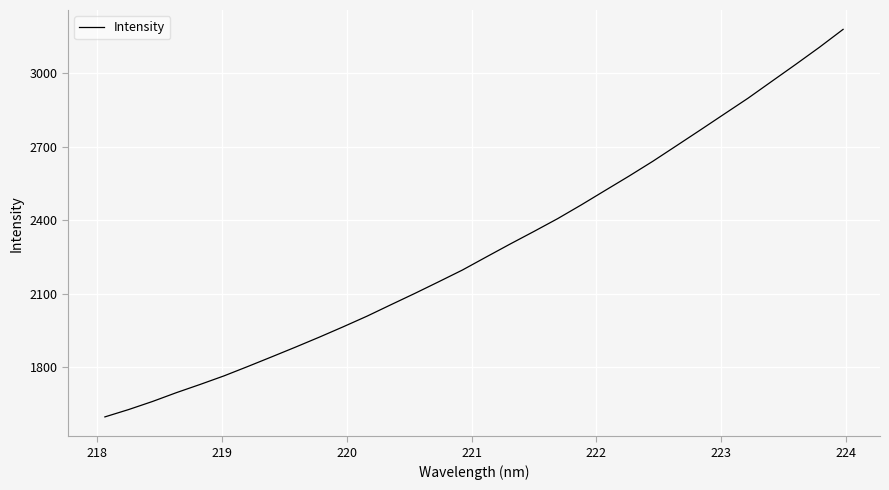

What is the difference between the maximum and minimum values?

1579.0